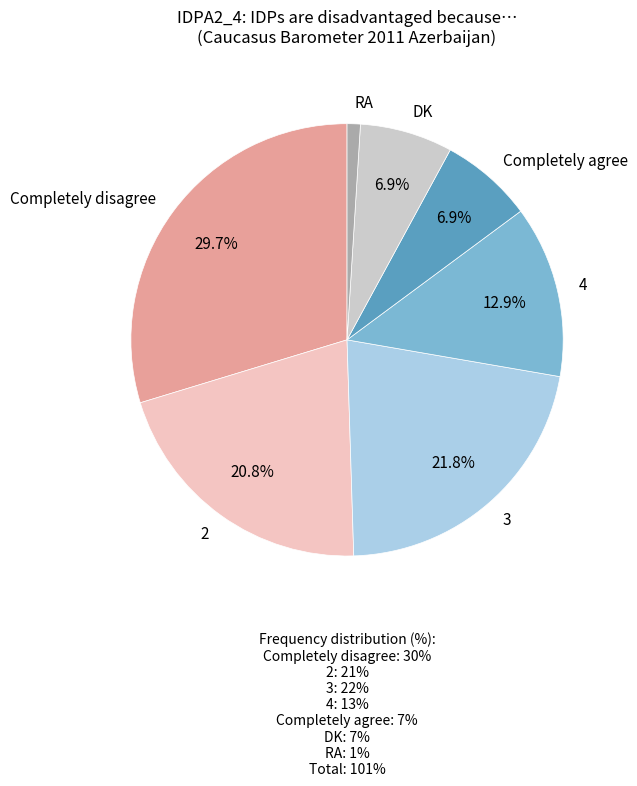

What is the change in value from 4 to DK?

-6